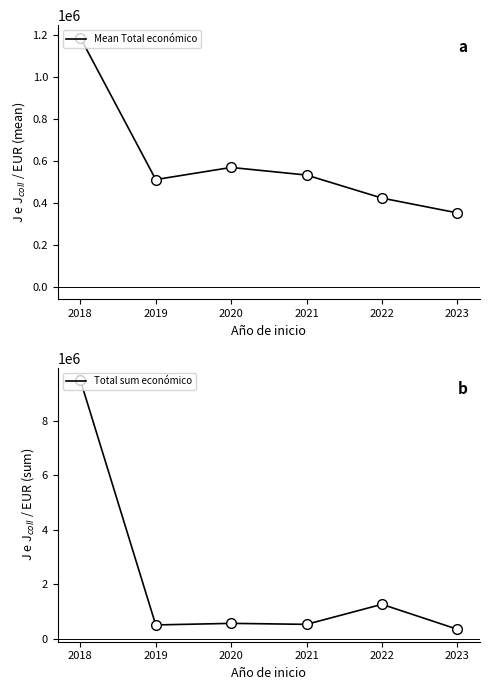

What is the sum of all Mean Total económico values?

3574977.2